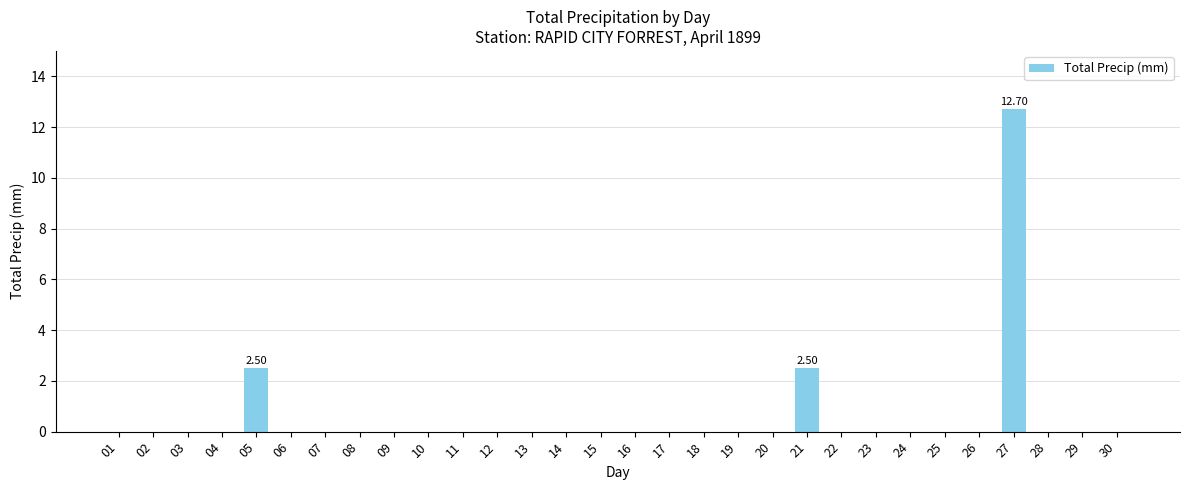

What is the sum of all values?

17.7